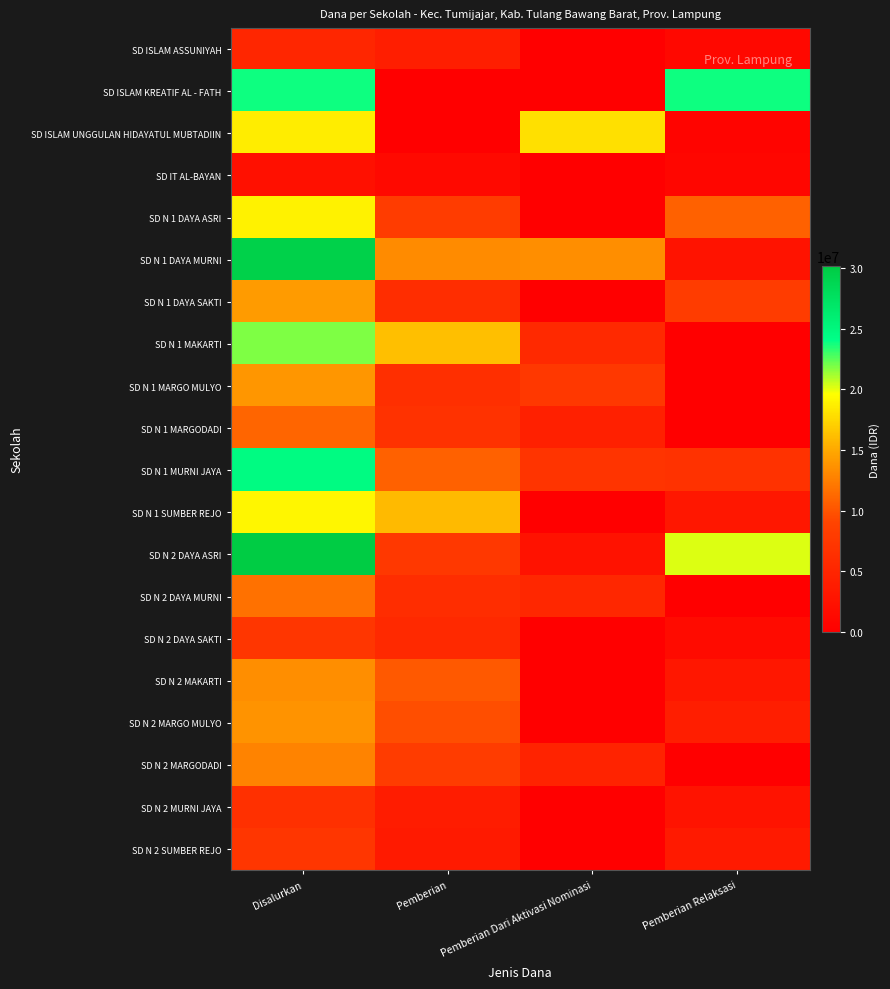

Rank the series by their maximum value, from highest to lowest.

SD N 2 DAYA ASRI, SD N 1 DAYA MURNI, SD N 1 MURNI JAYA, SD ISLAM KREATIF AL - FATH, SD N 1 MAKARTI, SD N 1 SUMBER REJO, SD N 1 DAYA ASRI, SD ISLAM UNGGULAN HIDAYATUL MUBTADIIN, SD N 1 DAYA SAKTI, SD N 1 MARGO MULYO, SD N 2 MARGO MULYO, SD N 2 MAKARTI, SD N 2 MARGODADI, SD N 2 DAYA MURNI, SD N 1 MARGODADI, SD N 2 DAYA SAKTI, SD N 2 SUMBER REJO, SD N 2 MURNI JAYA, SD ISLAM ASSUNIYAH, SD IT AL-BAYAN